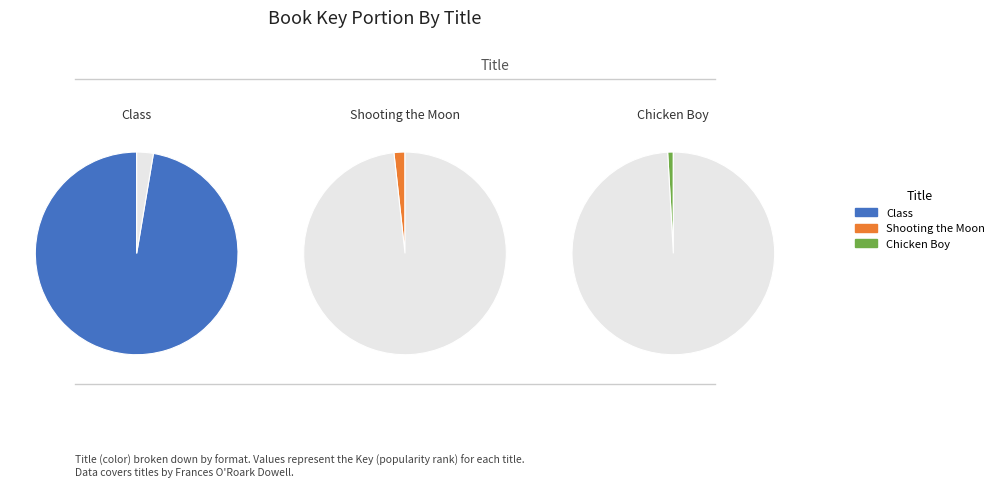

Does any single category account for the majority?

Yes